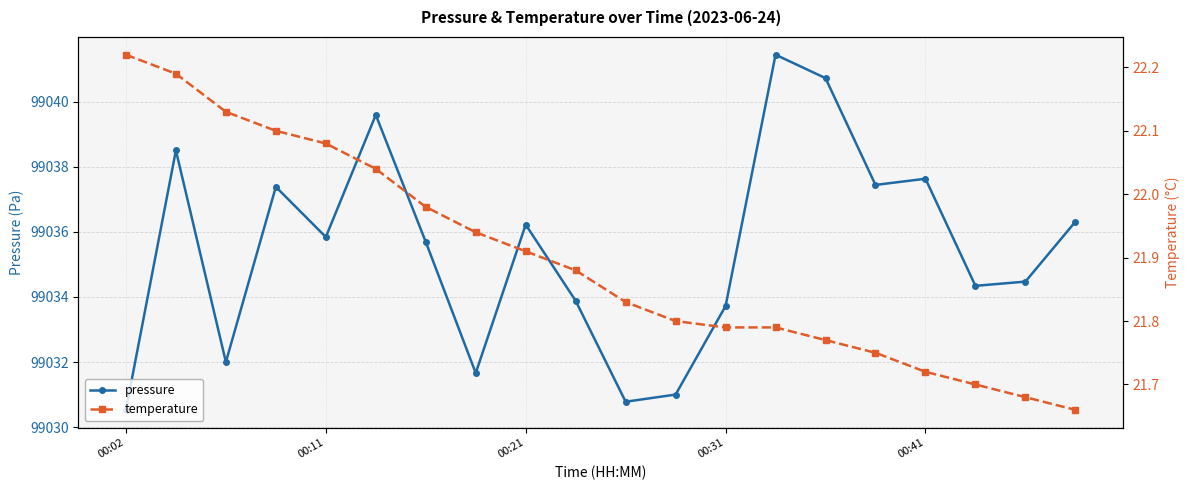

True or false: temperature and pressure cross at least once.

False